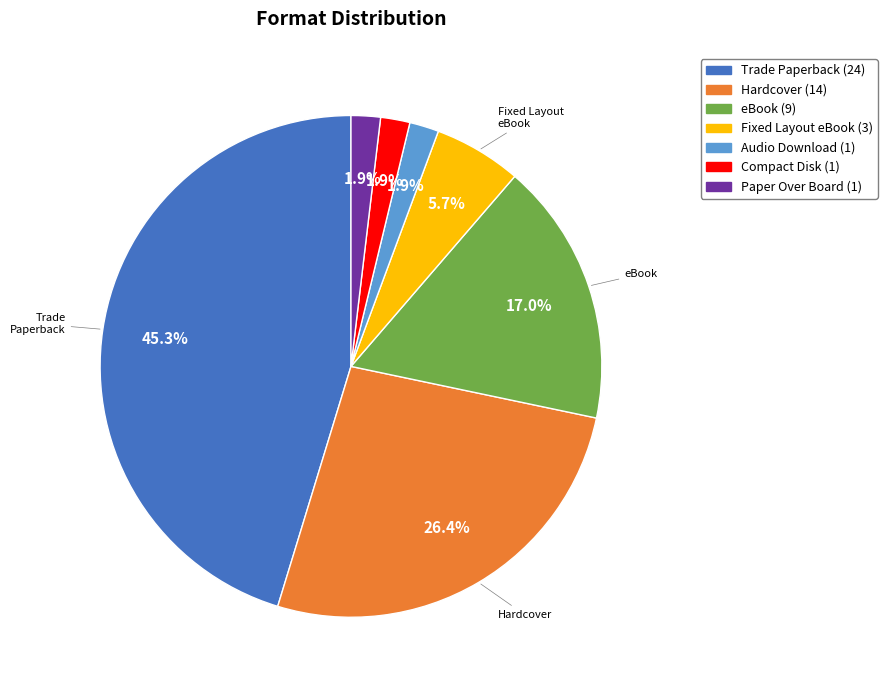

To the nearest percent, what is the average slice percentage?

14%